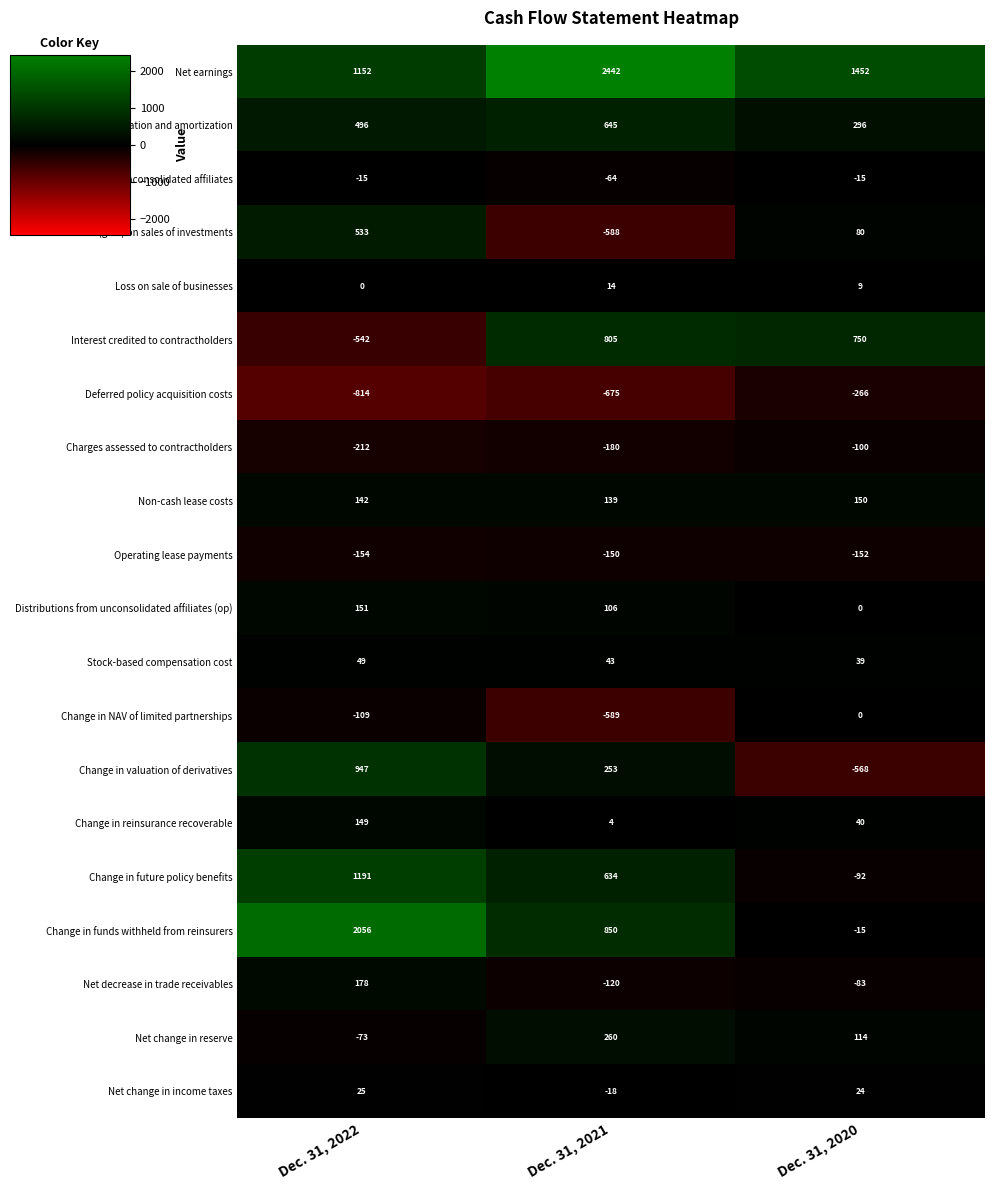

What is the greatest value displayed?

2442